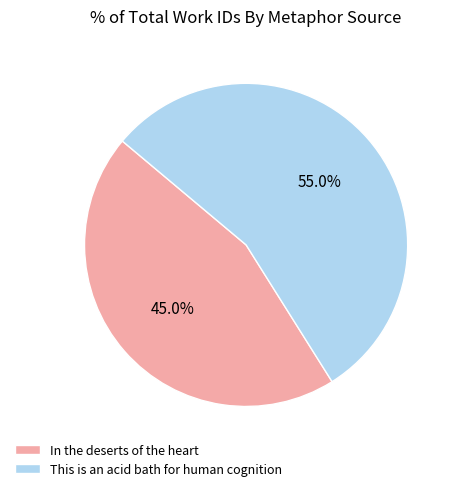

What percentage is the In the deserts of the heart slice, to the nearest percent?

45%